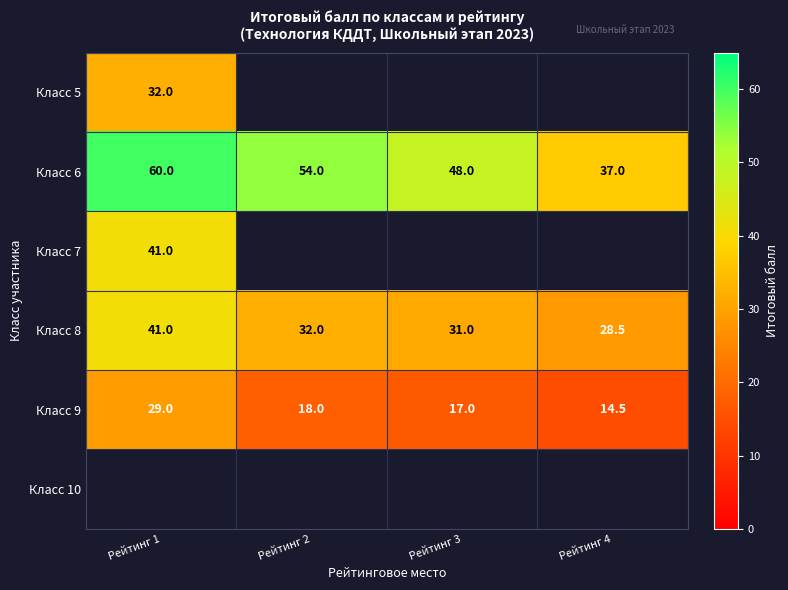

Rank the categories by Класс 9 value from lowest to highest.

Рейтинг 4, Рейтинг 3, Рейтинг 2, Рейтинг 1